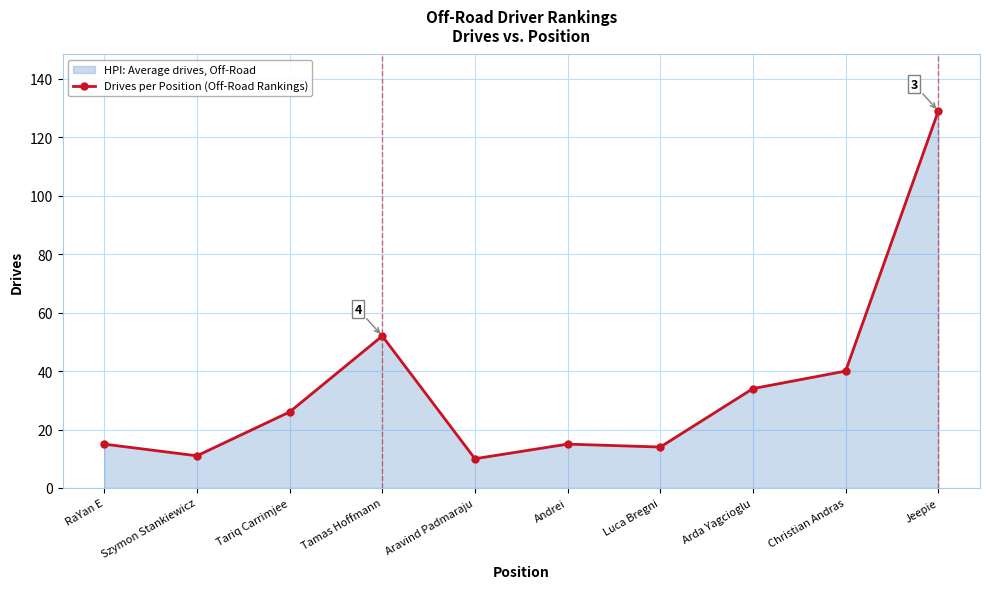

Which category has the highest value across all series?

Jeepie